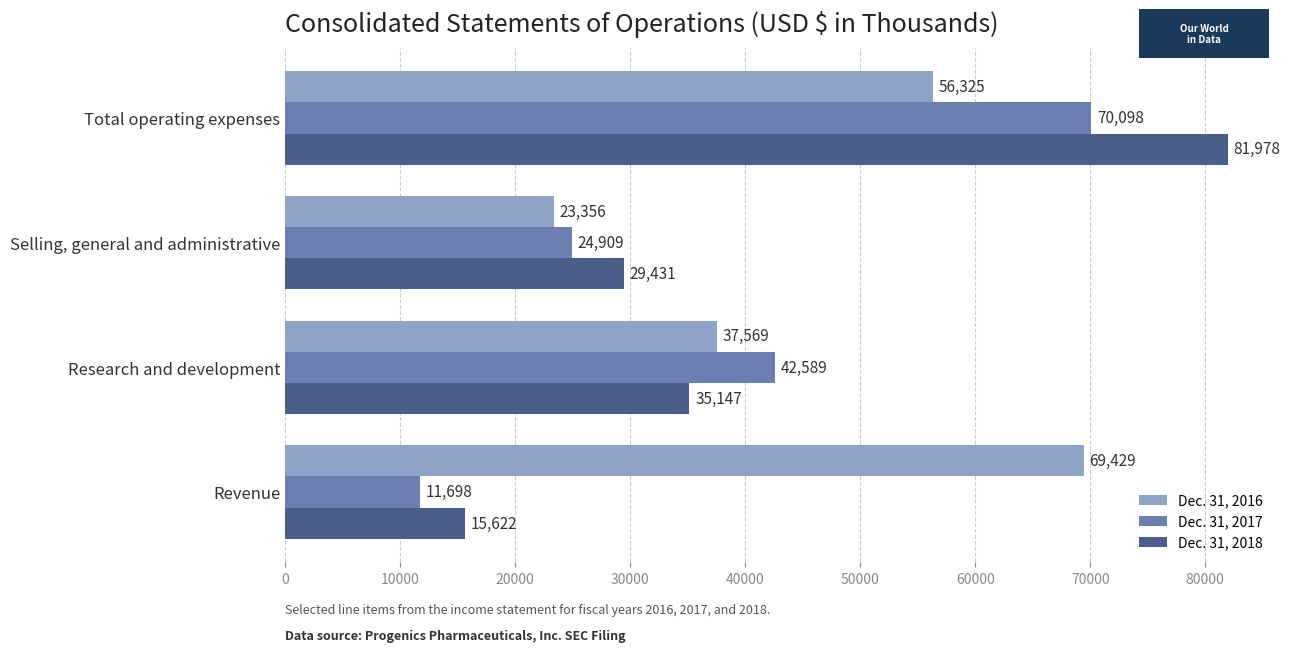

What is the maximum value for Dec. 31, 2016?

69429